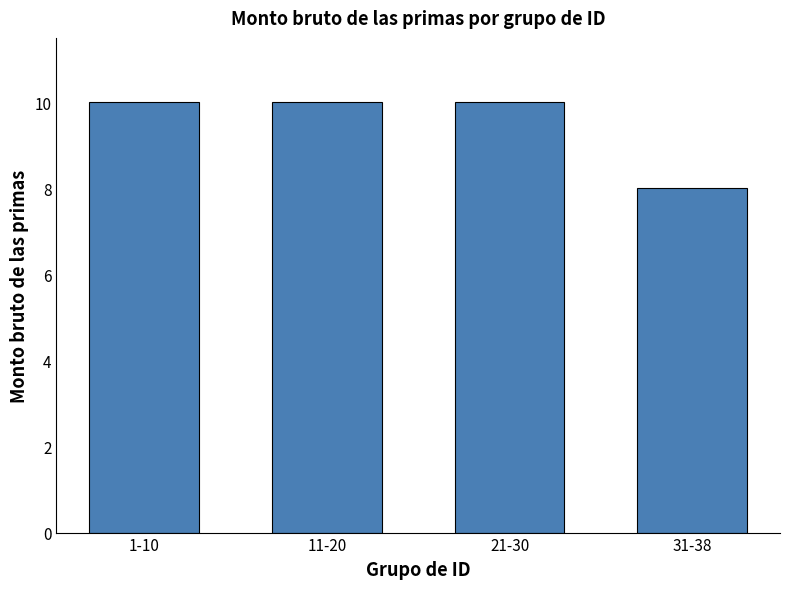

Which has a higher value, 11-20 or 31-38?

11-20